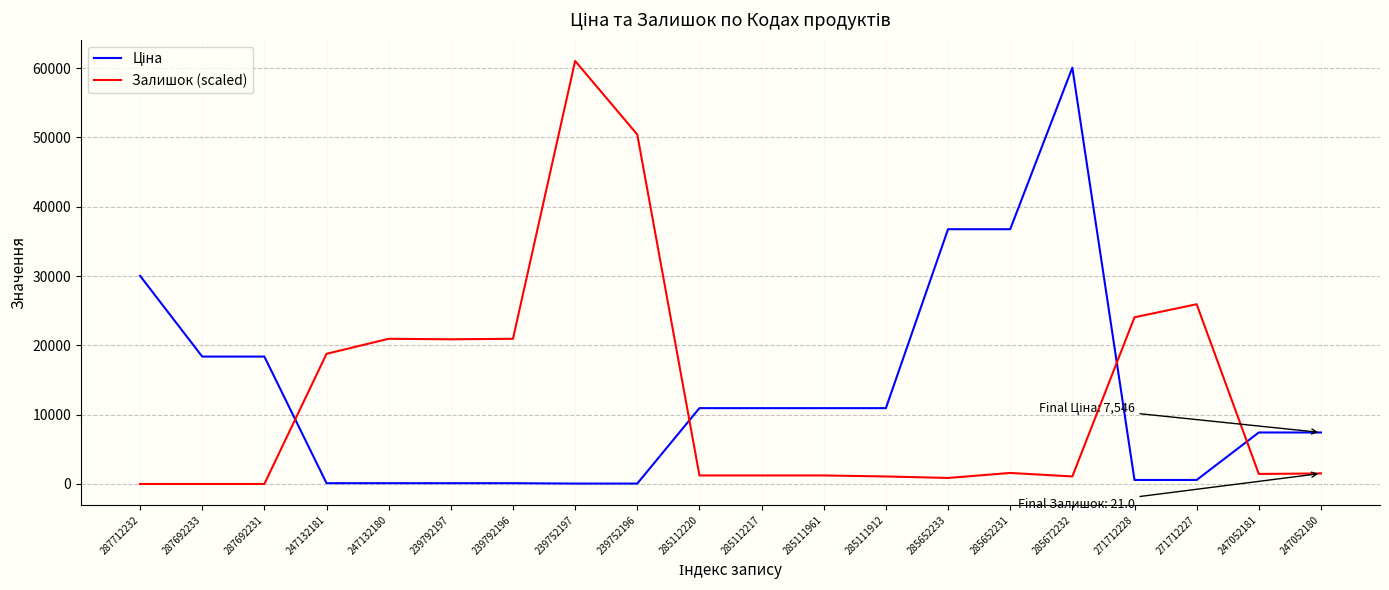

Between 239752197 and 247052180, which series saw the biggest shift?

Залишок (scaled)